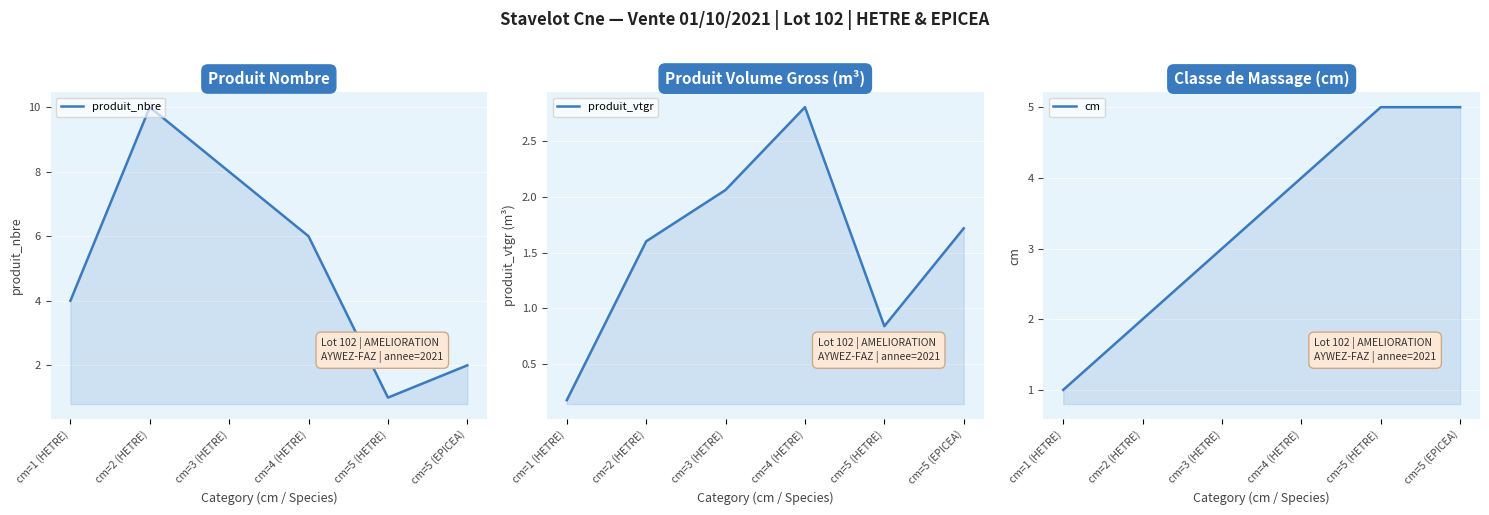

What is the label of the 1st point from the right?

cm=5 (EPICEA)